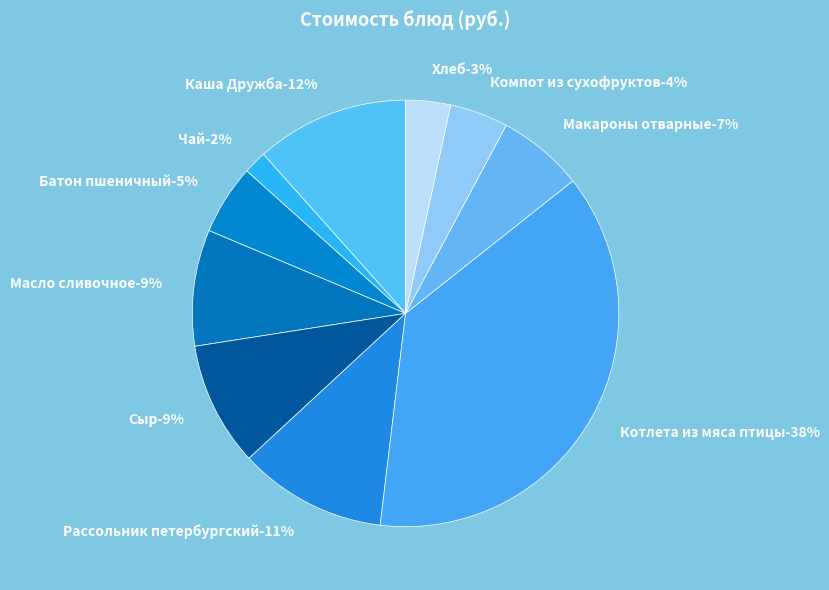

Which slice is the largest?

Котлета из мяса птицы